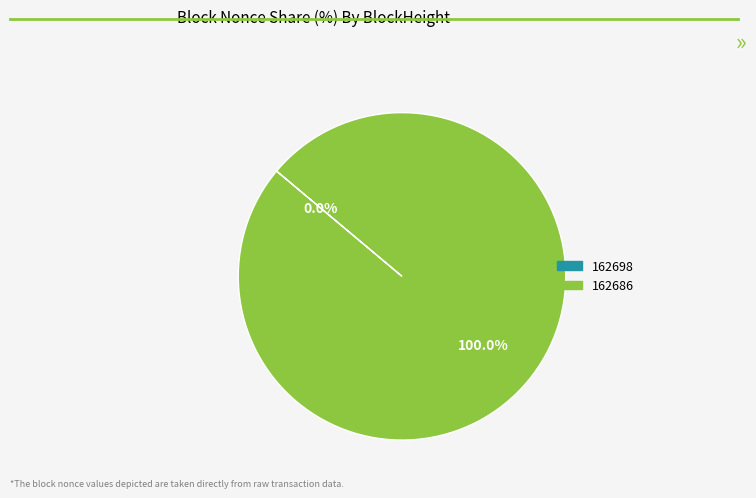

Between 162698 and 162686, which is larger?

162686